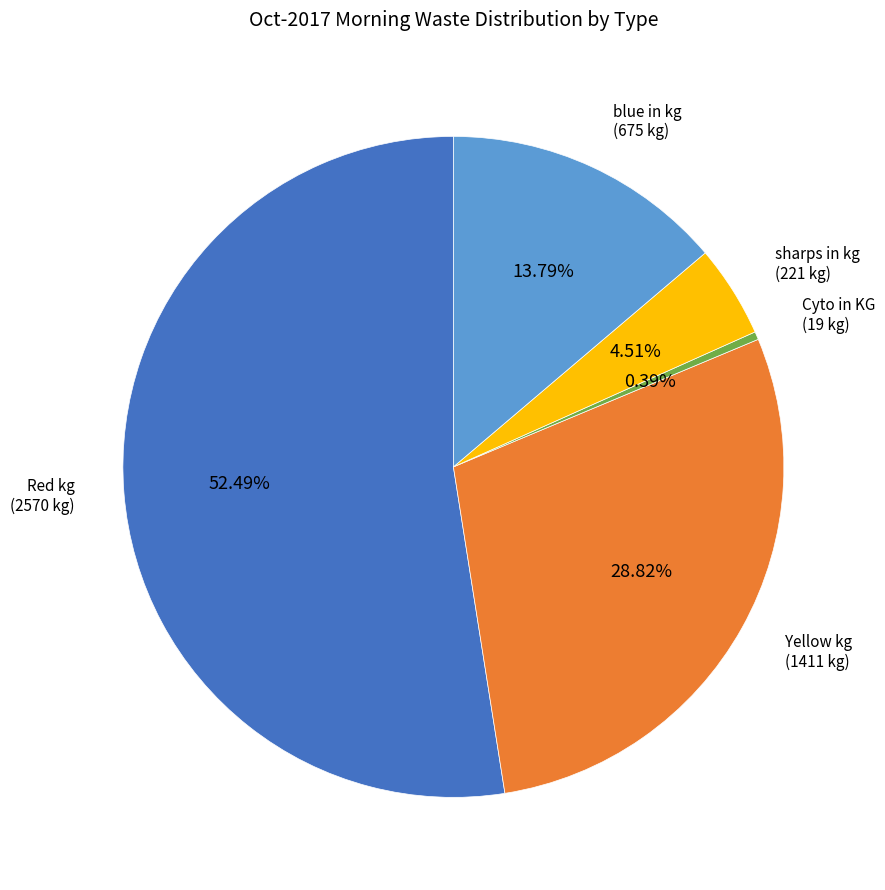

To the nearest percent, what portion does blue in kg represent?

14%